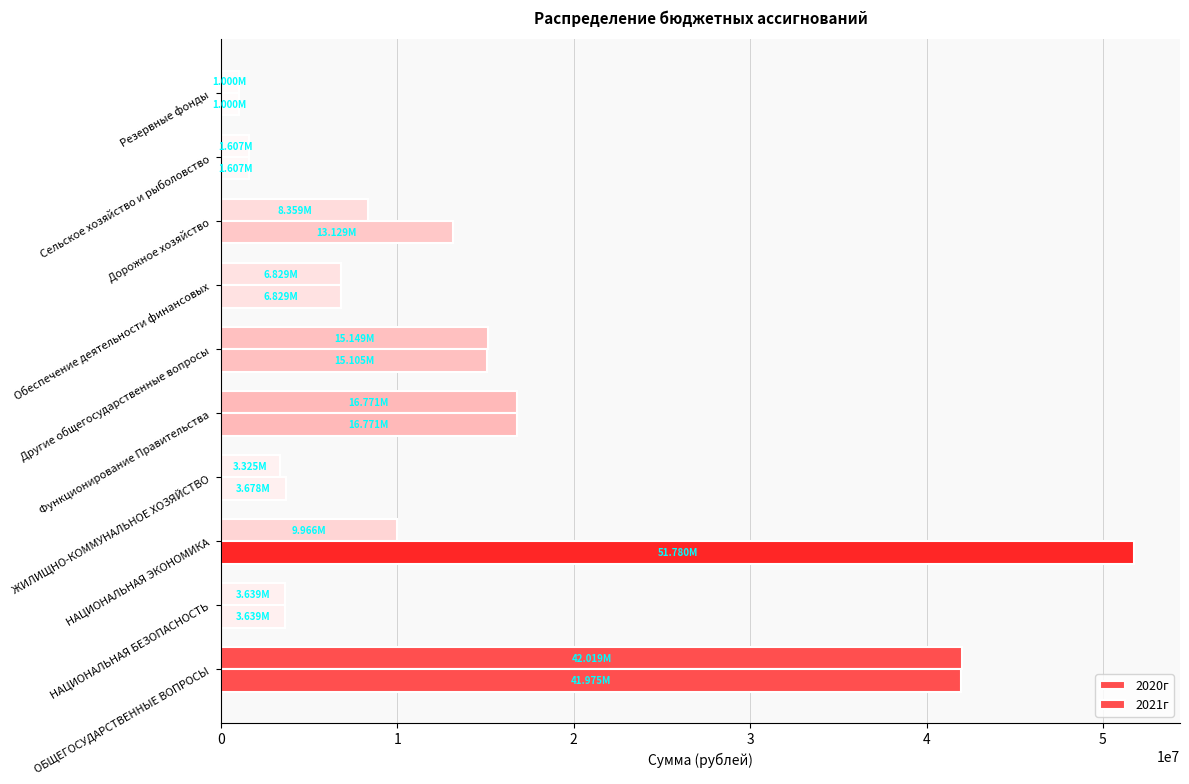

Which series has the largest range (max minus min)?

2021г